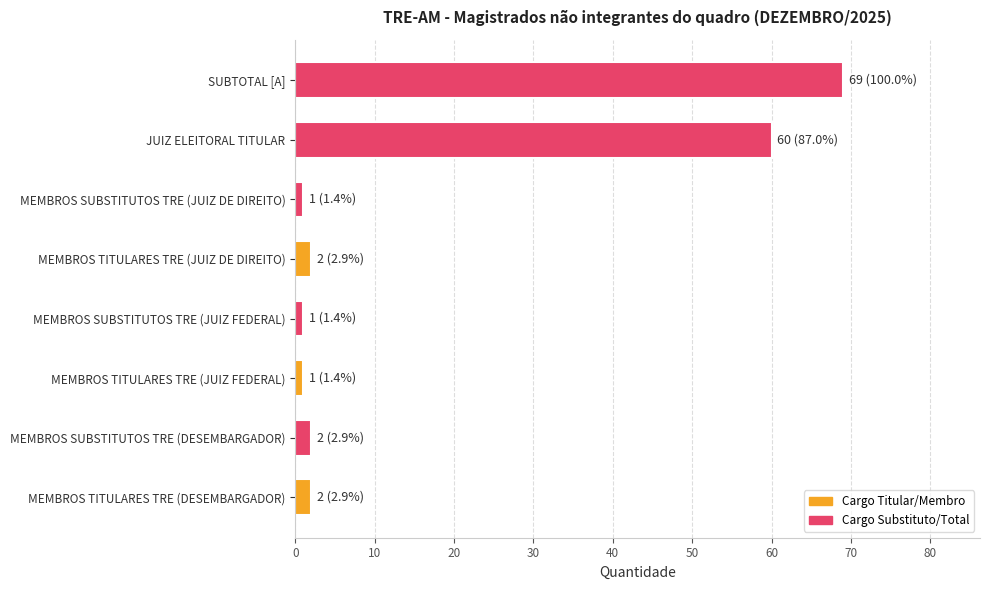

What is the difference between the maximum and minimum values?

68